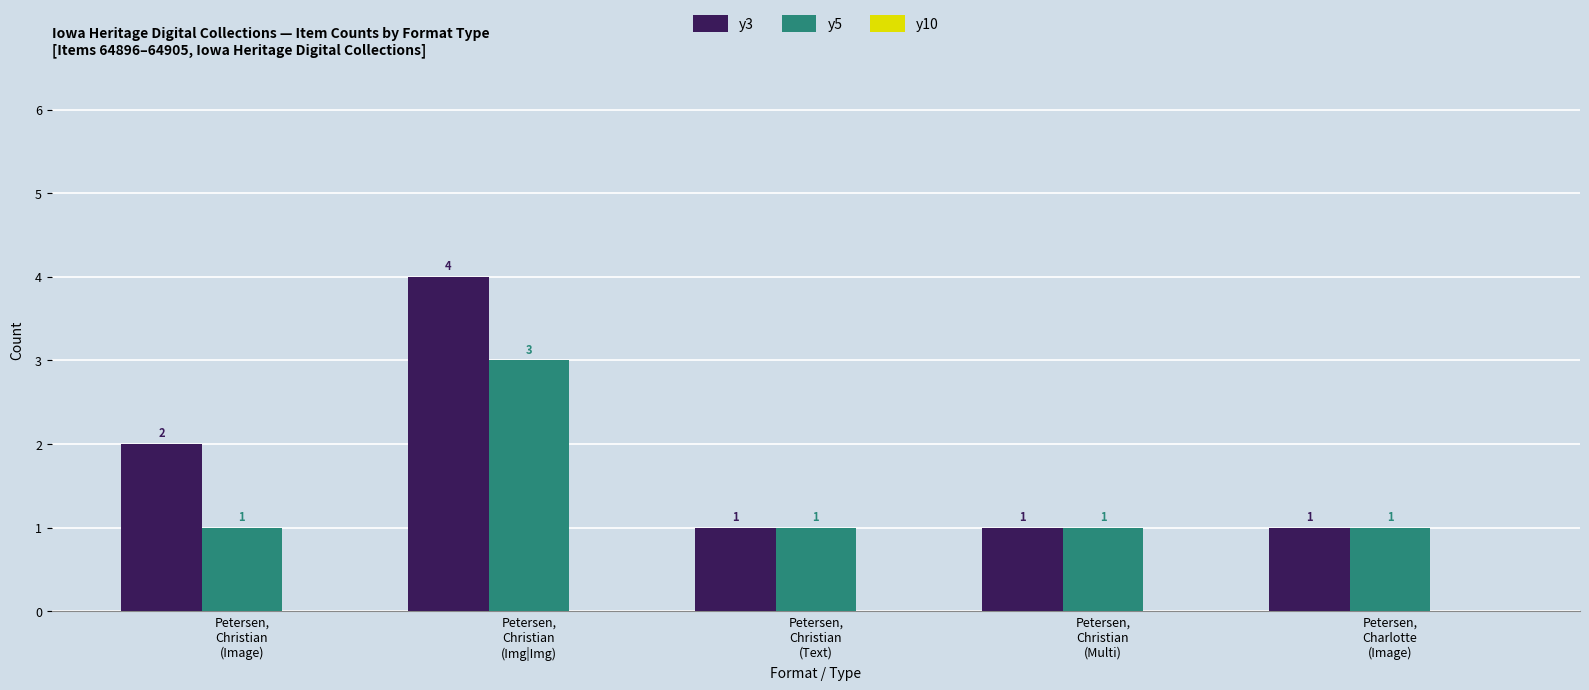

How many y3 values are between 1 and 2?

4